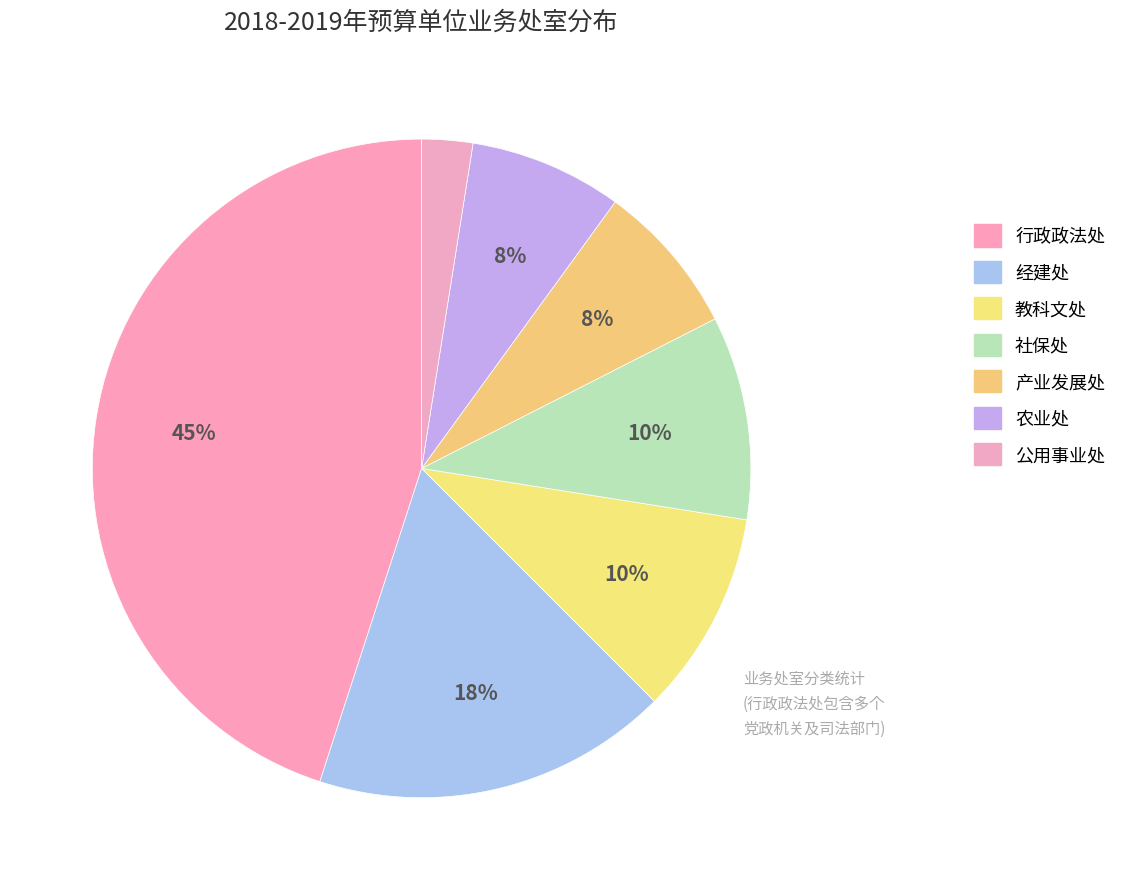

How many segments does this pie chart have?

7